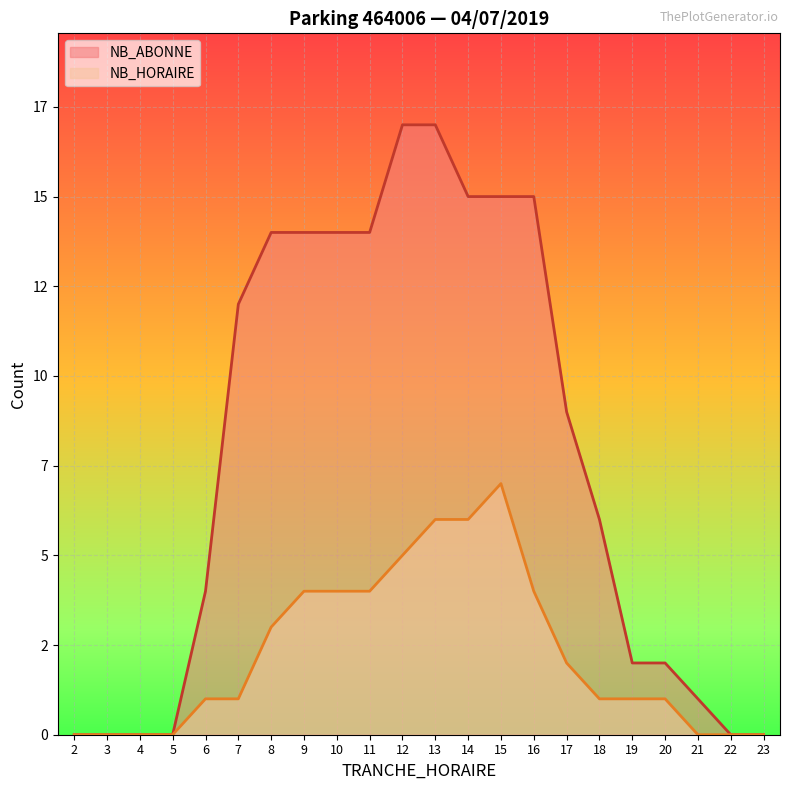

At which label does NB_ABONNE reach its minimum?

2